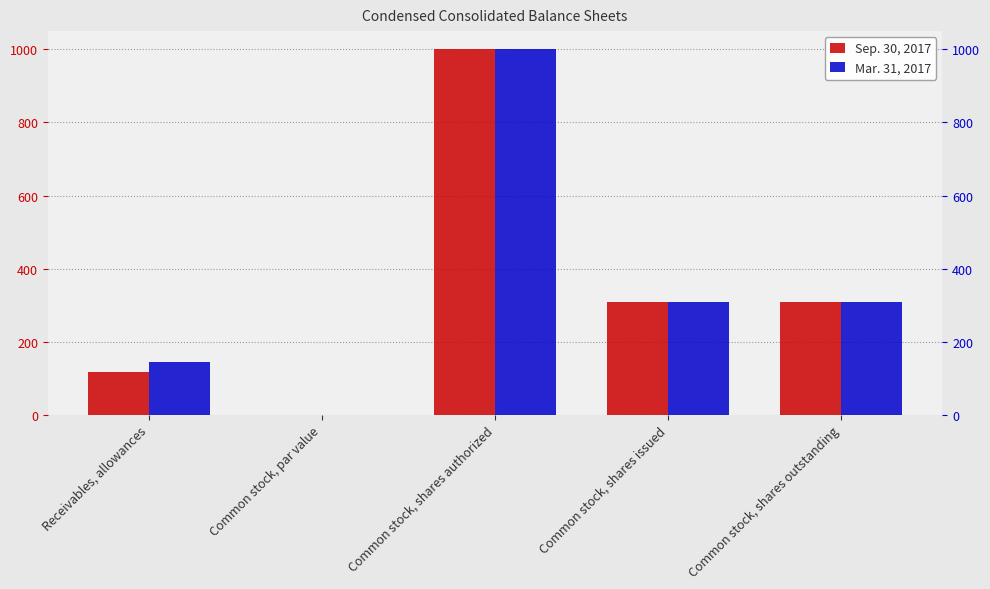

The Mar. 31, 2017 series shows 145.0 at Receivables, allowances. True or false?

True